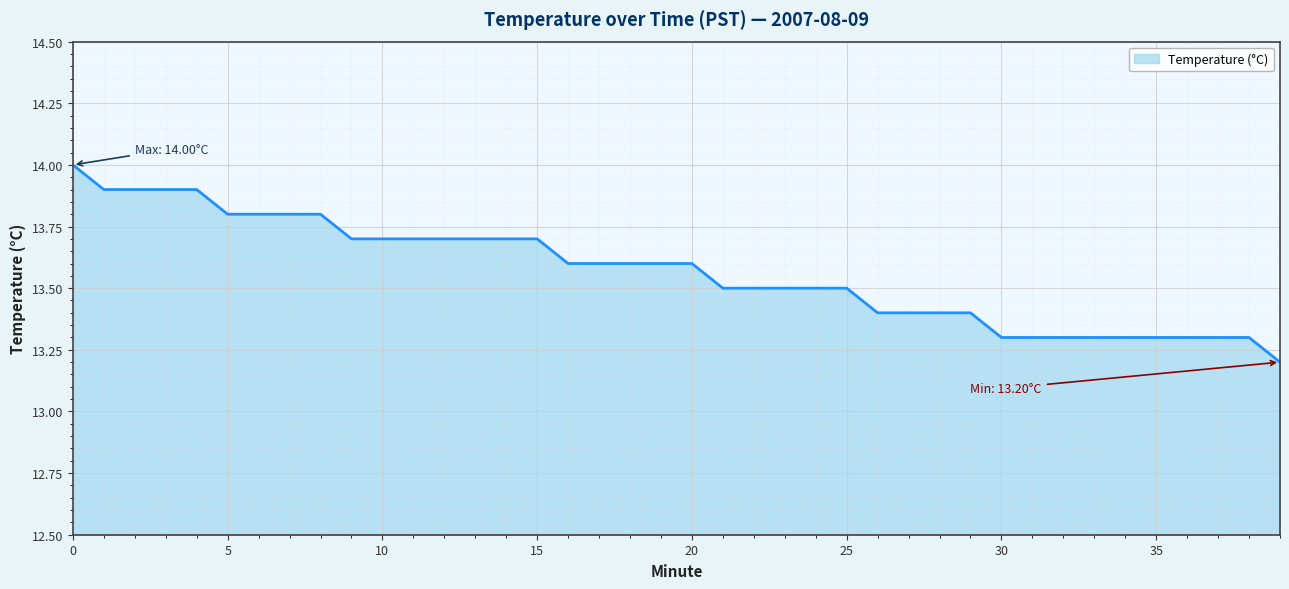

What is the maximum value shown in the chart?

14.0